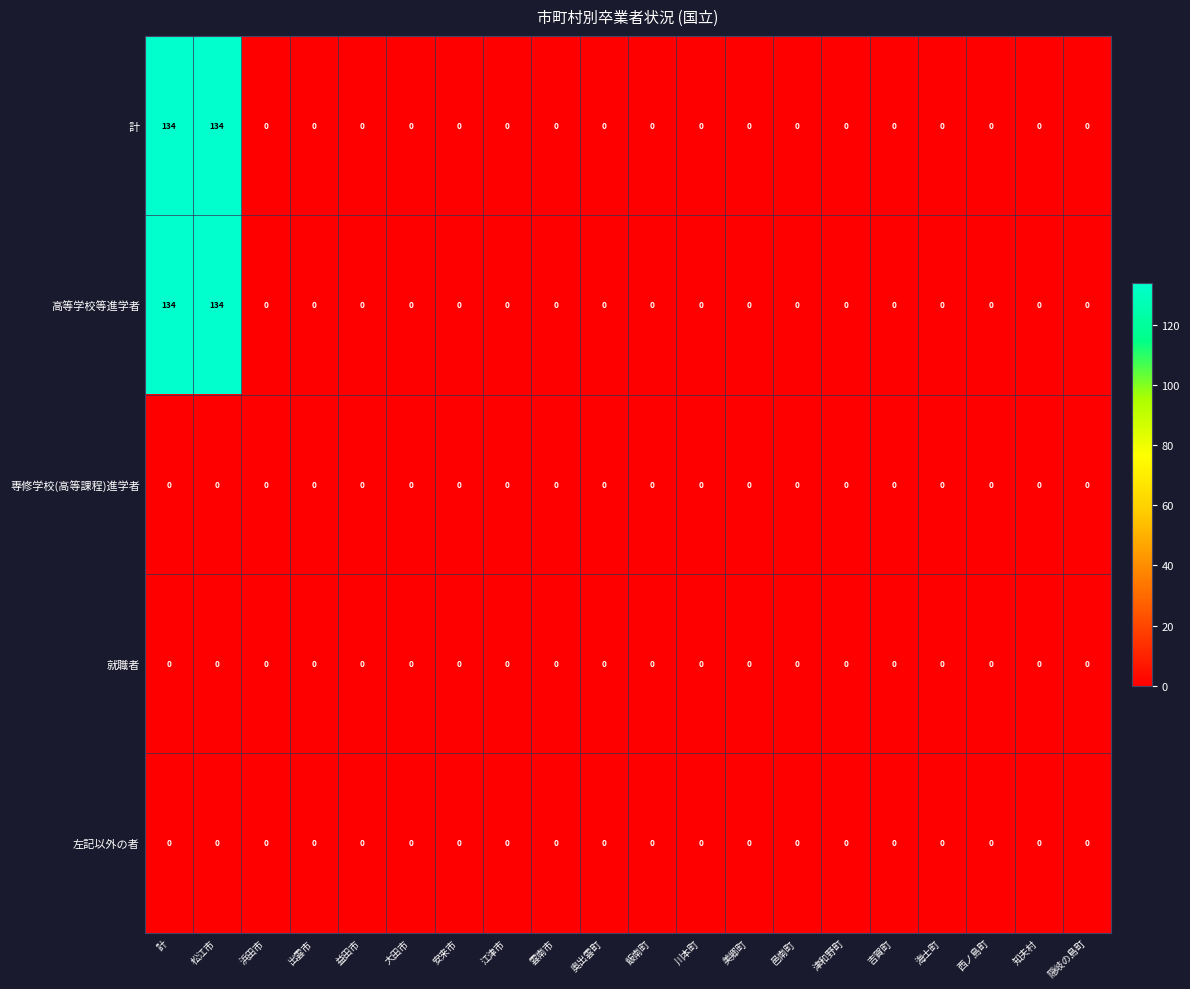

The 左記以外の者 series shows 0 at 浜田市. True or false?

True